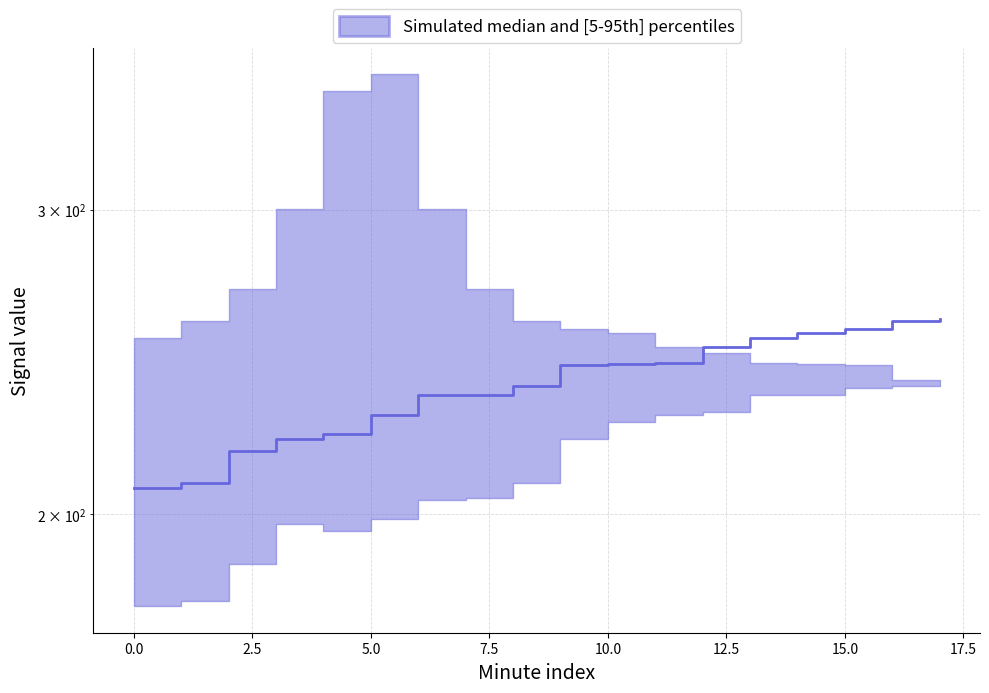

Reading right to left, what are all the values shown in this chart?

259.3	258.9	256.0	254.6	253.0	249.8	244.6	244.4	244.2	237.2	234.5	234.4	228.2	222.5	221.2	217.5	208.6	207.1